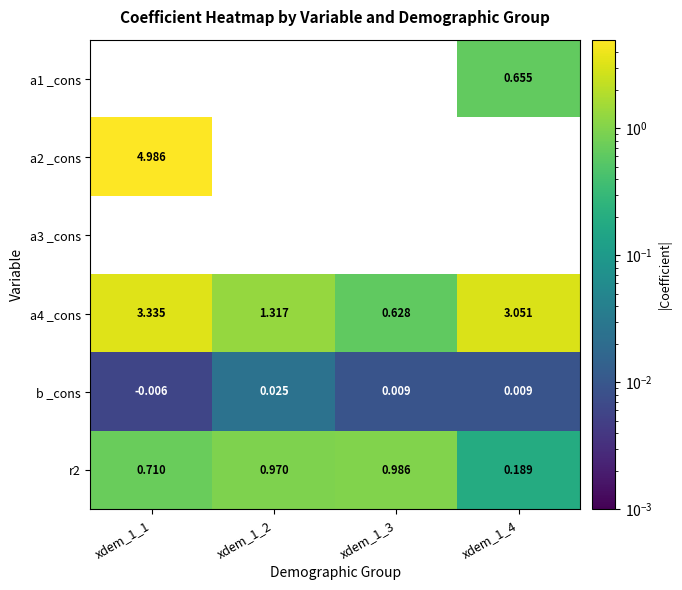

Is the value of r2 at xdem_1_4 greater than the value of a3 _cons at xdem_1_4?

No